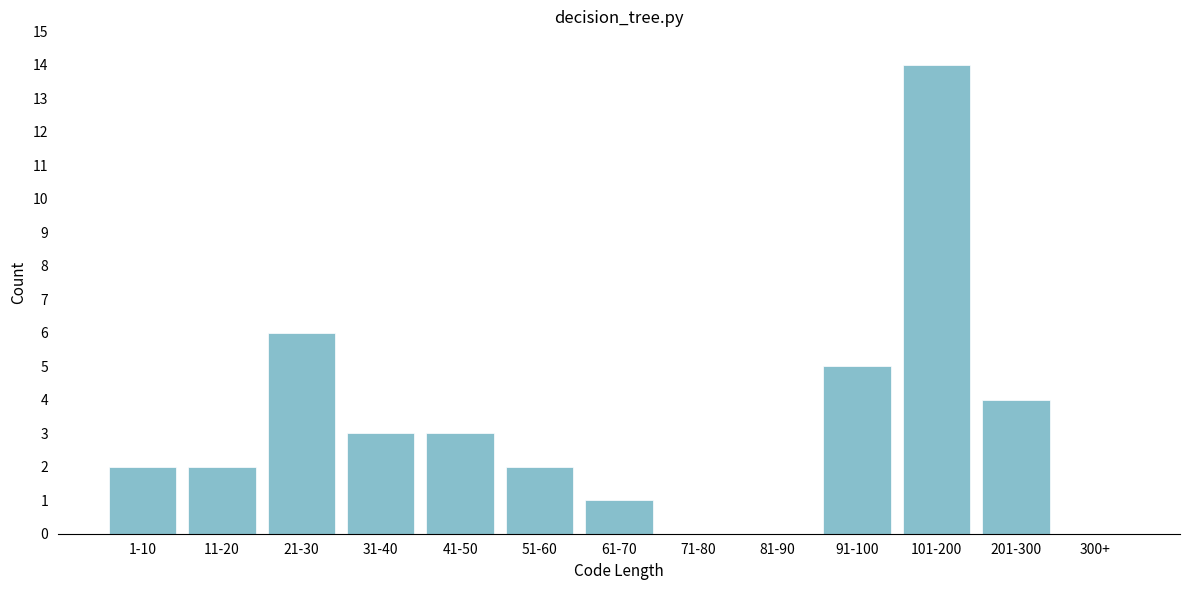

Reading left to right, extract all data points from this chart.

1-10=2	11-20=2	21-30=6	31-40=3	41-50=3	51-60=2	61-70=1	71-80=0	81-90=0	91-100=5	101-200=14	201-300=4	300+=0